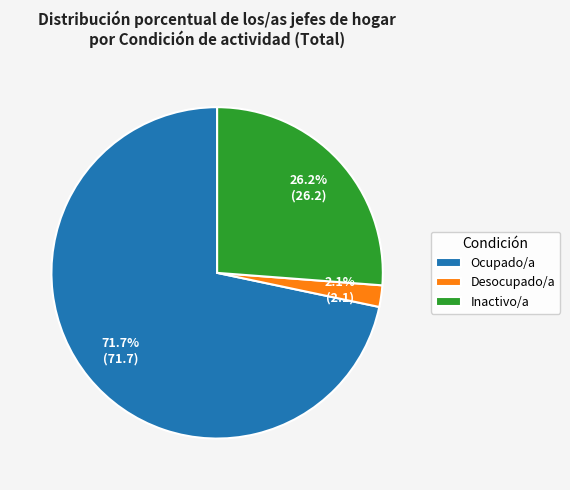

To the nearest percent, what is the combined percentage of Inactivo/a and Ocupado/a?

98%